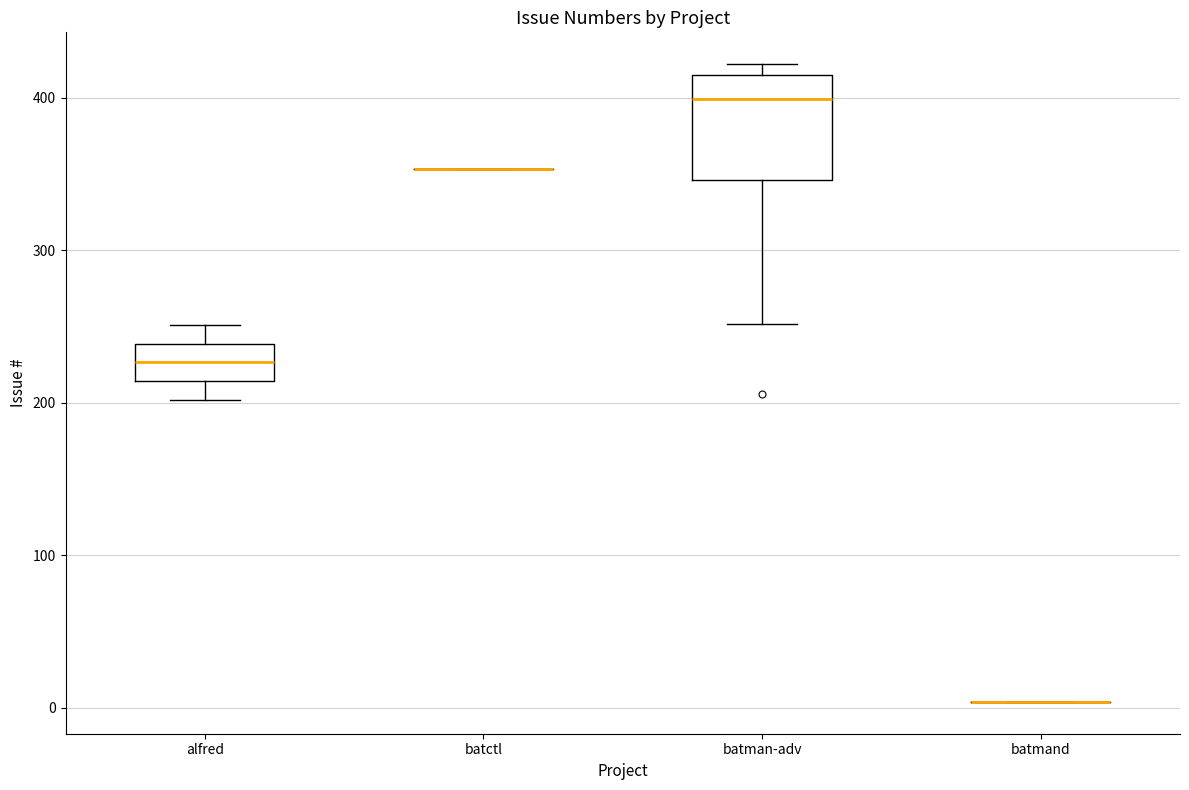

Reading left to right, transcribe this box plot: for each box, give where its median line is, the range the box spans, and where its two whiskers end, as read against the y-axis. The values are not printed on the chart, so give them approximately, as read against the axis.

alfred: median 230, box 210 to 240, whiskers 200 to 250
batctl: box collapsed to a line at 350, whiskers 350 to 350
batman-adv: median 400, box 350 to 420, whiskers 250 to 420 (just above the box's upper edge)
batmand: box collapsed to a line at 0, whiskers 0 to 0